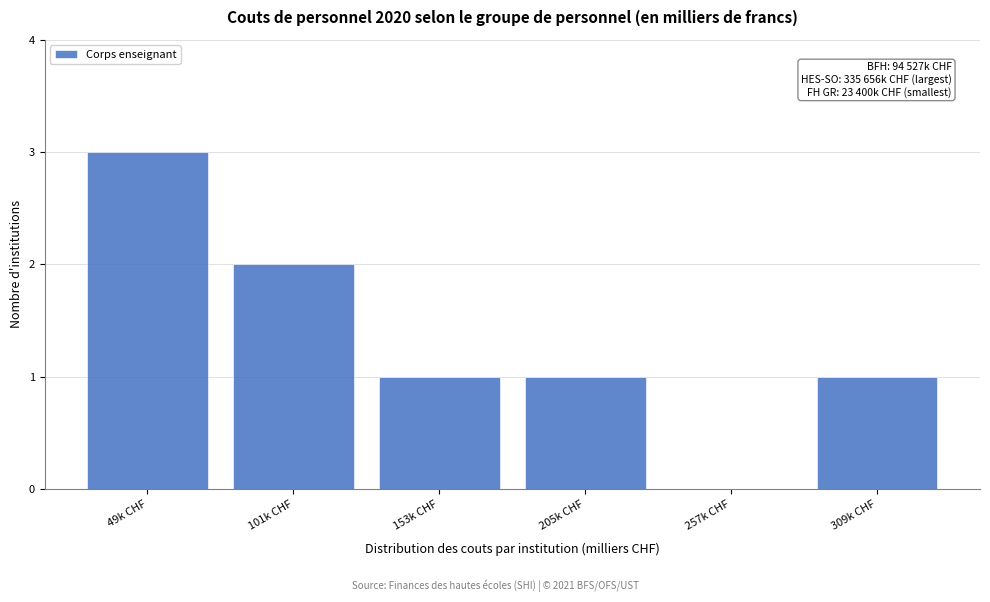

Reading left to right, what are all the values shown in this chart?

49k CHF=3	101k CHF=2	153k CHF=1	205k CHF=1	257k CHF=0	309k CHF=1